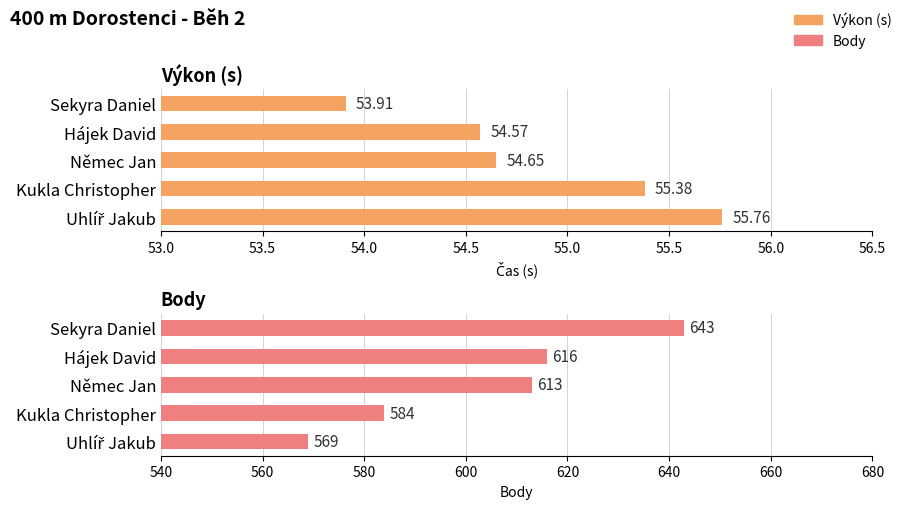

Reading right to left, extract all data points from this chart.

Výkon: 55.8	55.4	54.6	54.6	53.9
Body: 569.0	584.0	613.0	616.0	643.0